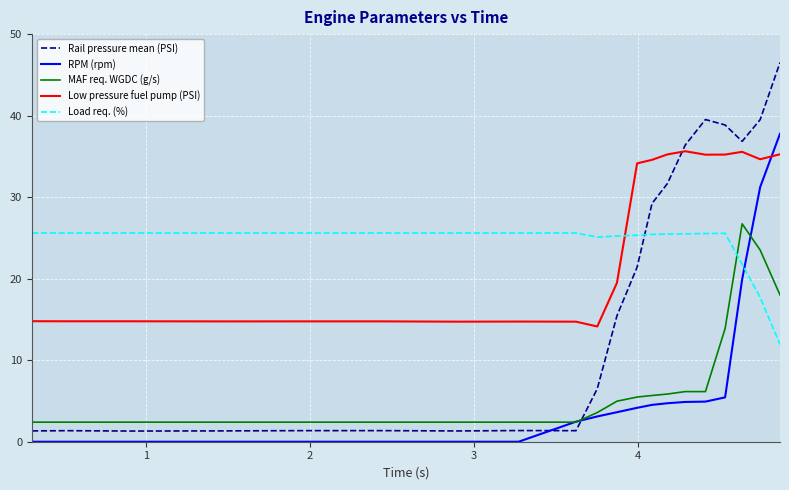

True or false: RPM (rpm) and Low pressure fuel pump (PSI) cross at least once.

True